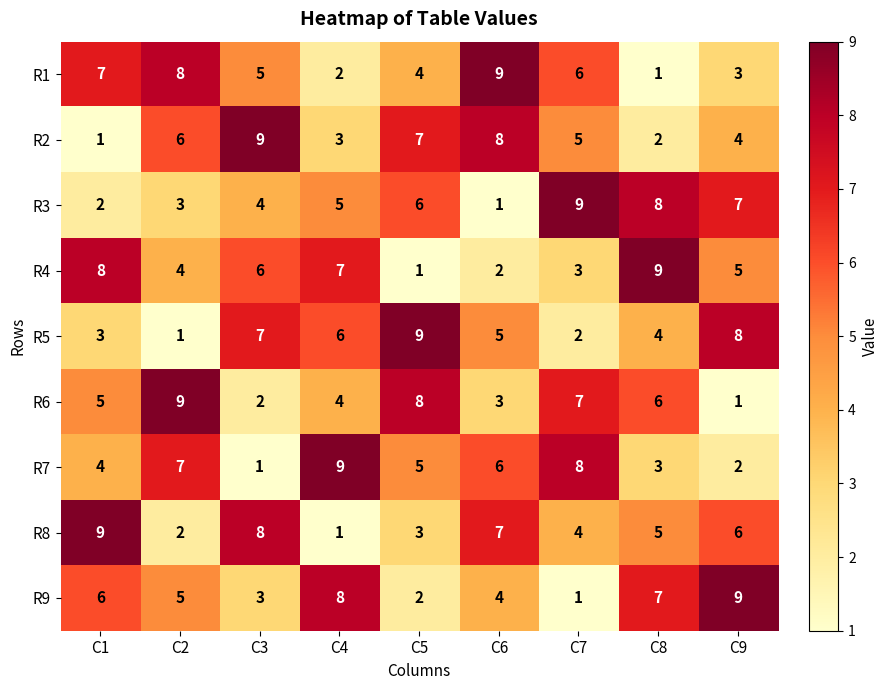

At which label does R7 reach its peak?

C4